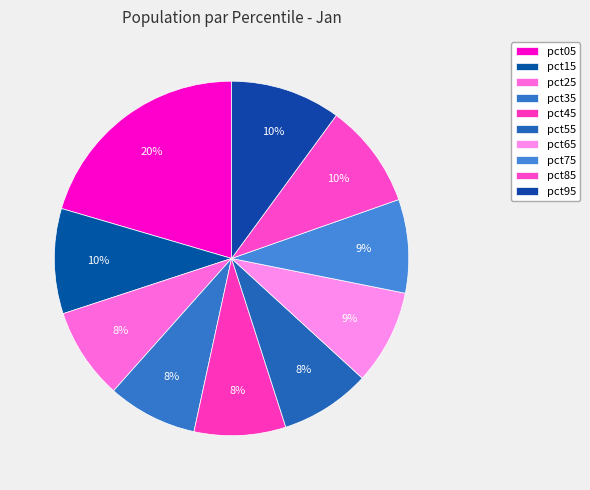

Combined, do pct35 and pct85 account for over 50%?

No